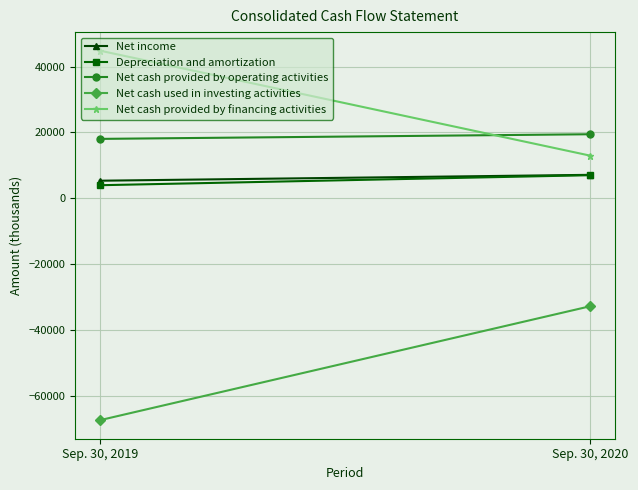

What is the spread (max minus min) of values at Sep. 30, 2020?

52281